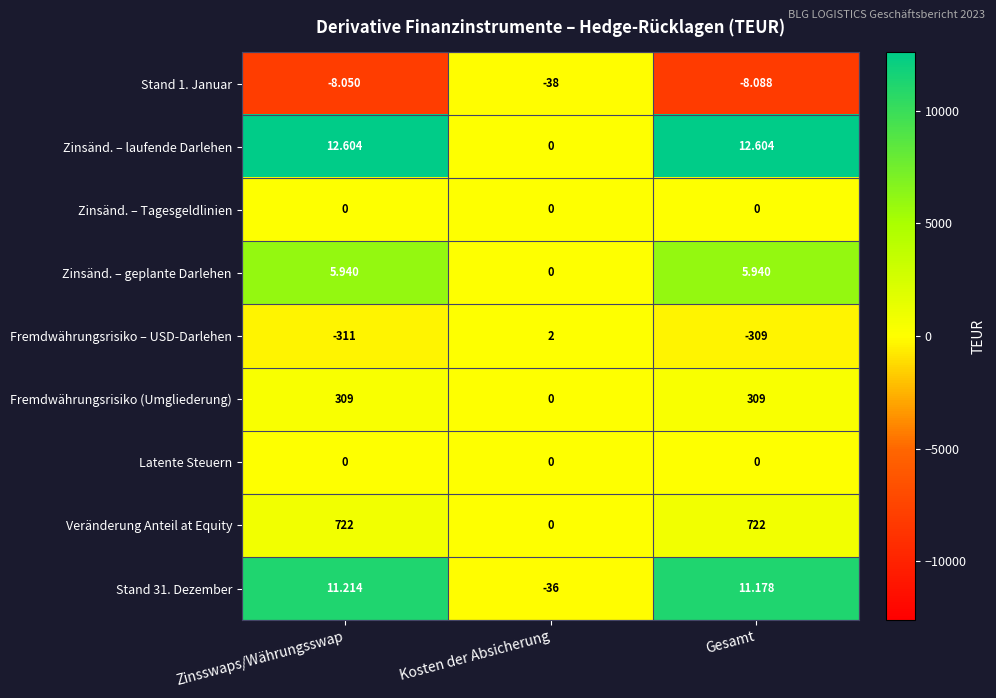

Where does the Zinsänd. – laufende Darlehen series first go above 12?

Zinsswaps/Währungsswap